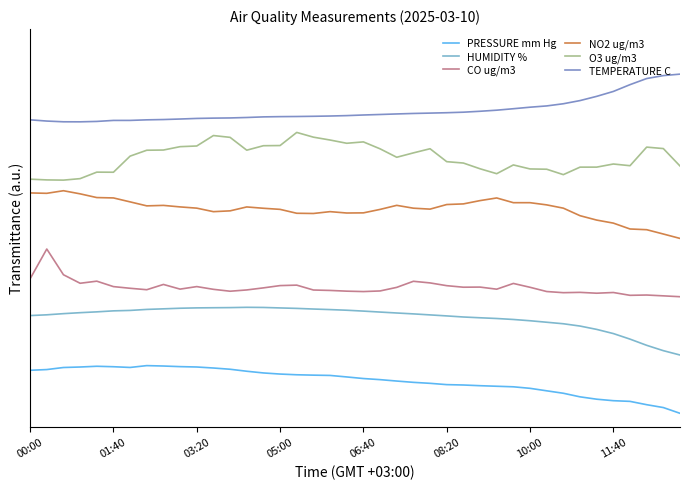

Does the chart display data point markers on the line(s)?

No